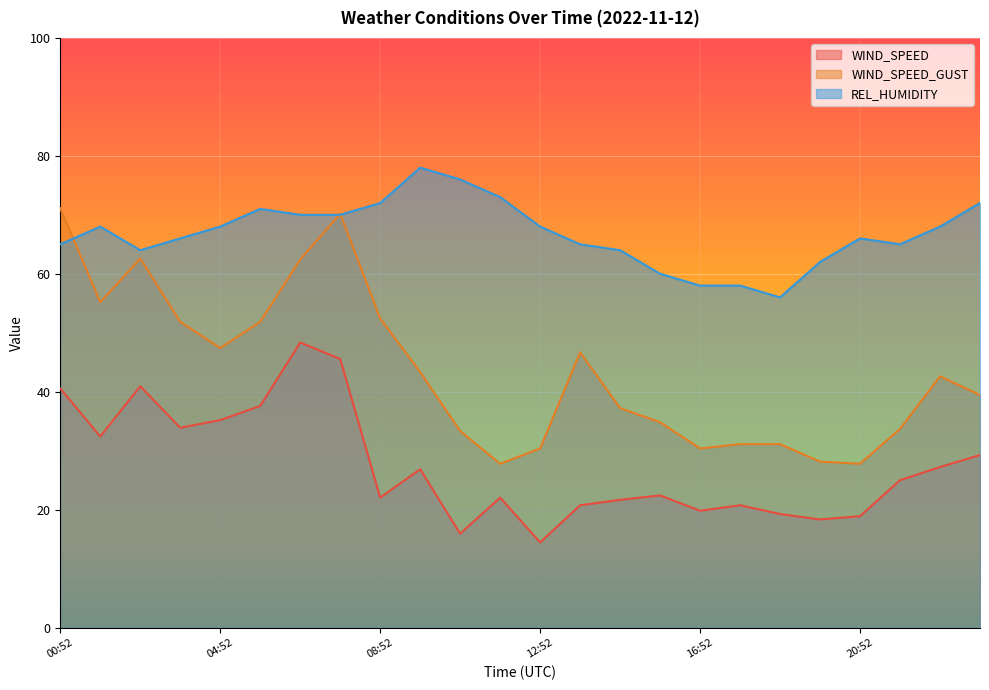

Read the WIND_SPEED value at 15:52.

22.4